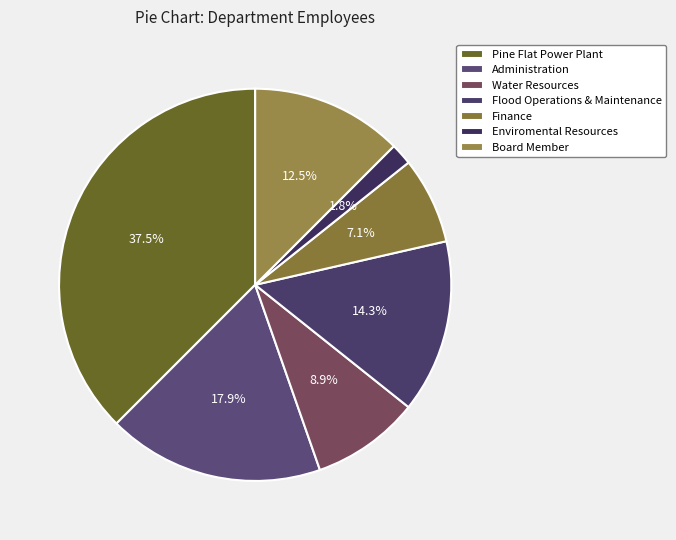

What percentage is the Water Resources slice, to the nearest percent?

9%